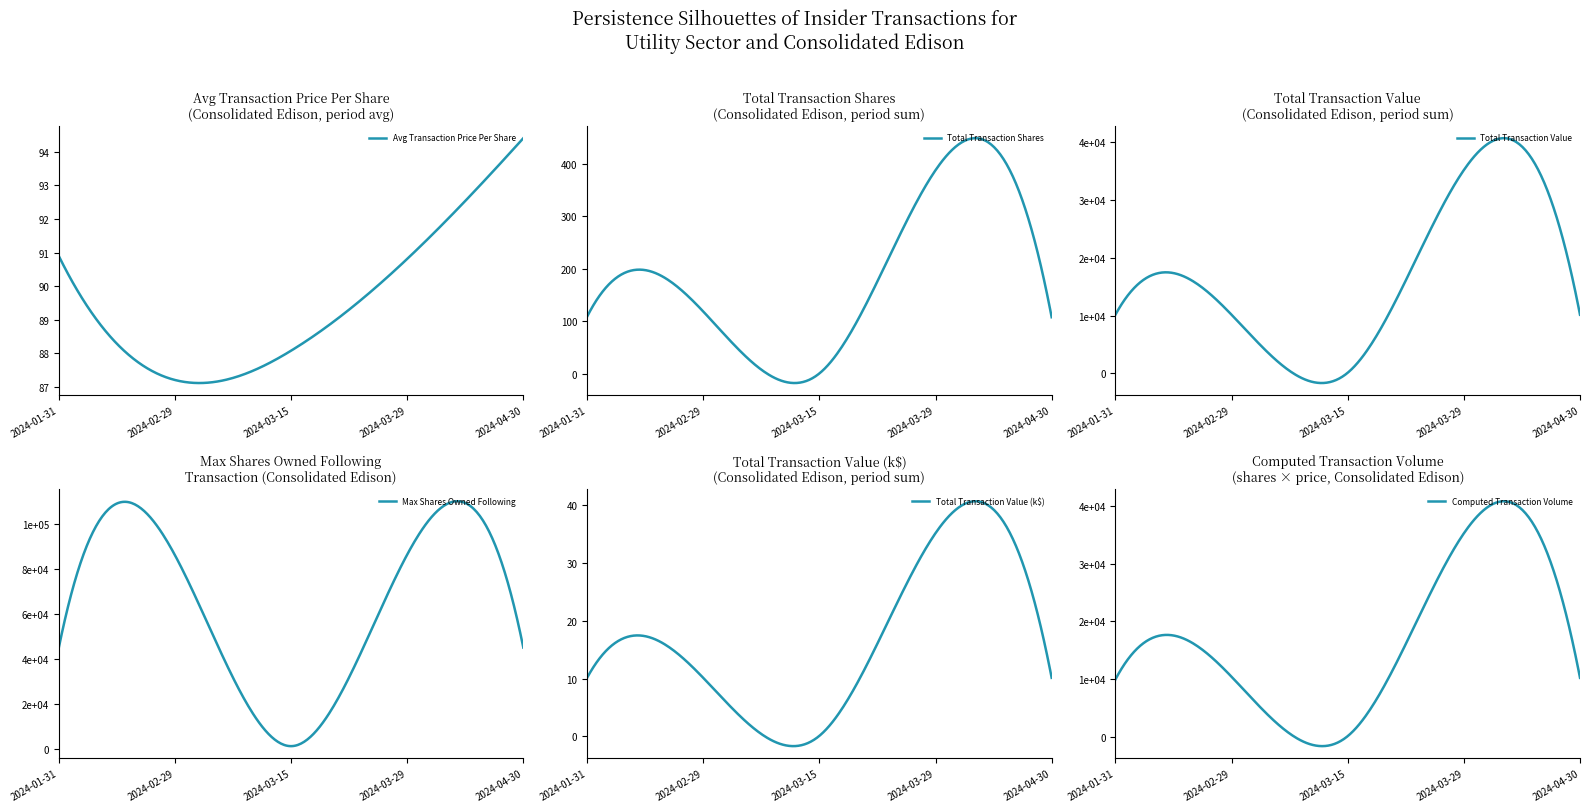

At how many categories does at least one series exceed 85811?

2